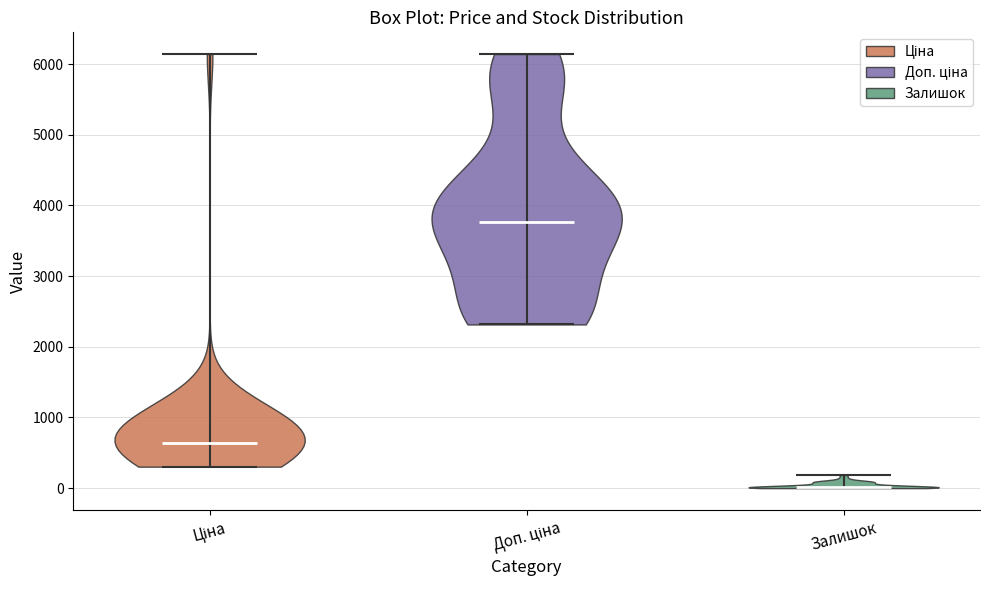

Which violin has the lowest median line?

Залишок